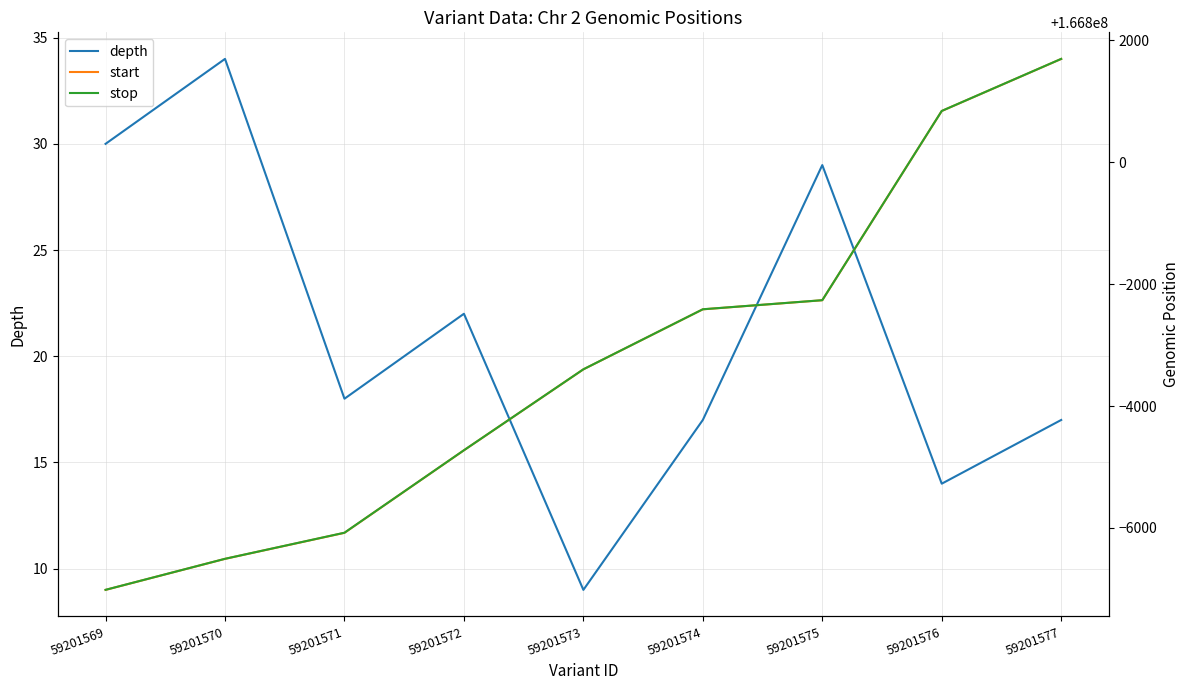

What is the average value of the stop series?

166796682